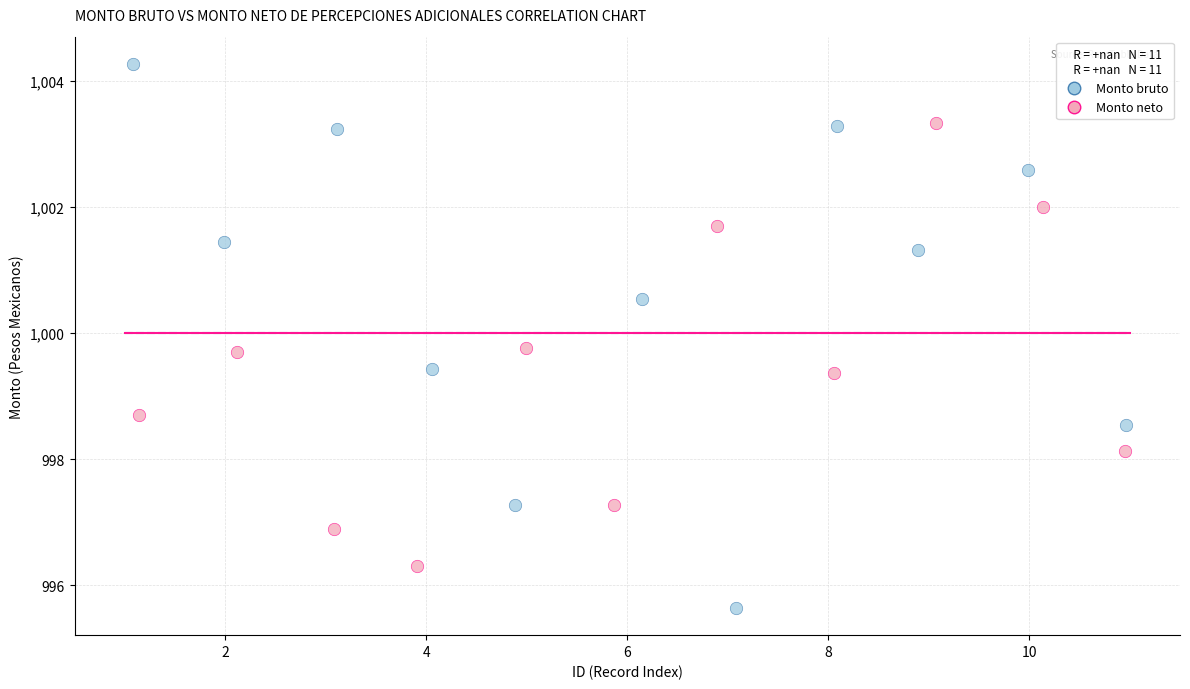

Which series has the widest spread of Y values?

Monto bruto